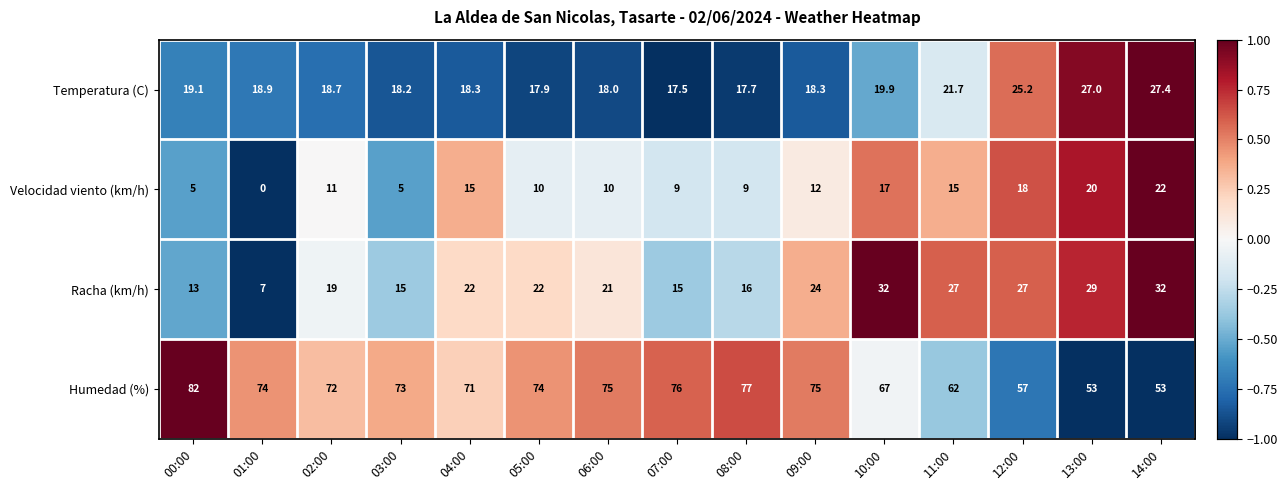

What is the sum of all Velocidad viento (km/h) values?

178.0